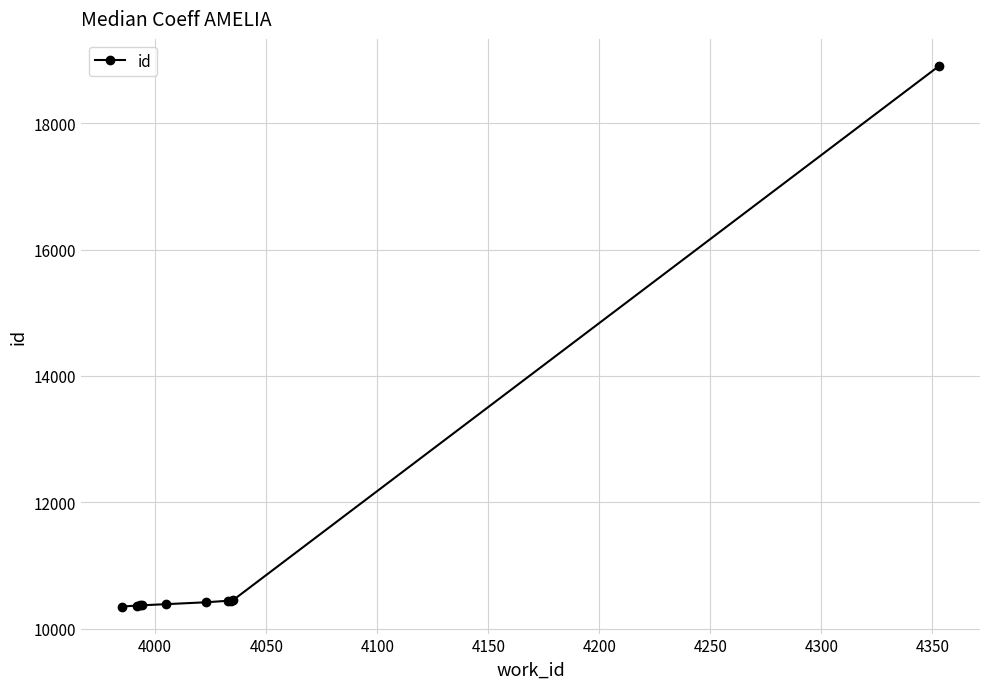

How many series are shown in this chart?

1